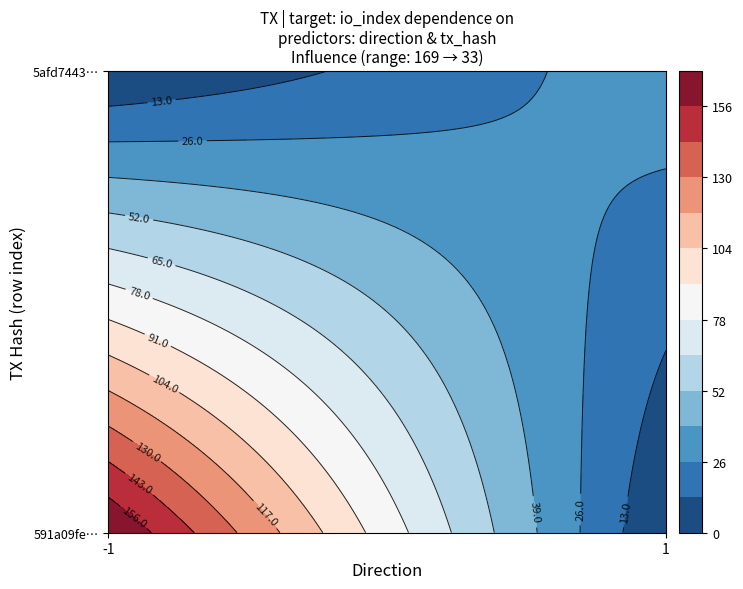

How many values in the 591a09fece57f60748b8f2c2ba016613d8c4b04 series are below 169?

1